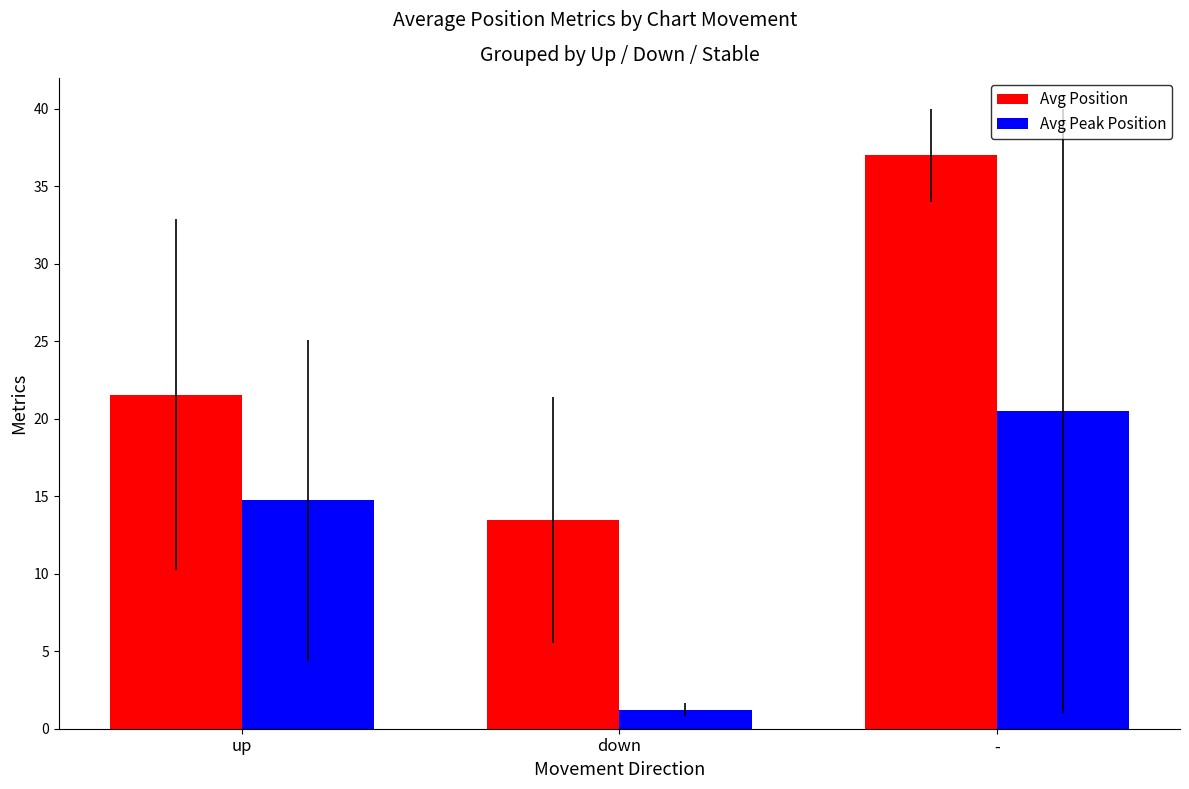

Which category has the highest value across all series?

-